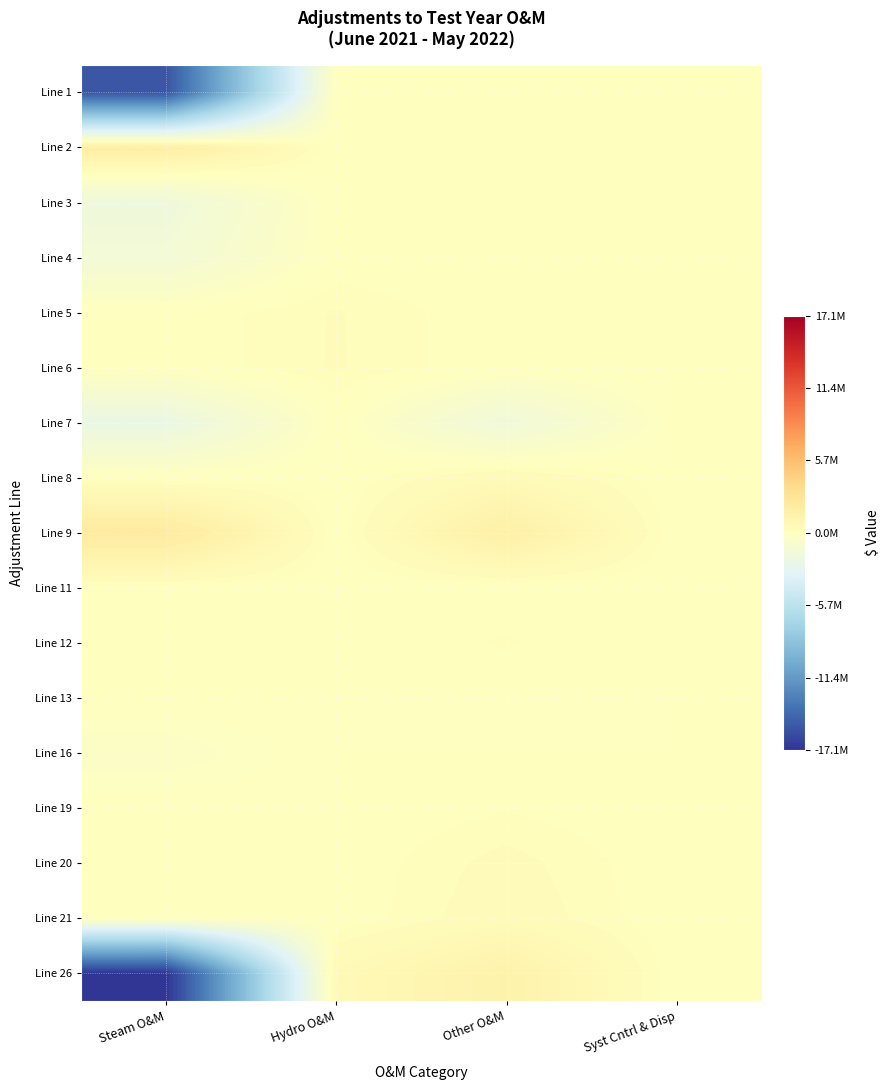

Reading left to right, list all the values displayed in this chart.

Line 1: Steam O&M=-15360708.6	Hydro O&M=0.0	Other O&M=0.0	Syst Cntrl & Disp=0.0
Line 2: Steam O&M=1865821.0	Hydro O&M=0.0	Other O&M=0.0	Syst Cntrl & Disp=0.0
Line 3: Steam O&M=-1779880.0	Hydro O&M=0.0	Other O&M=0.0	Syst Cntrl & Disp=0.0
Line 4: Steam O&M=-1374493.0	Hydro O&M=0.0	Other O&M=0.0	Syst Cntrl & Disp=0.0
Line 5: Steam O&M=0.0	Hydro O&M=282576.0	Other O&M=0.0	Syst Cntrl & Disp=0.0
Line 6: Steam O&M=0.0	Hydro O&M=286681.2	Other O&M=0.0	Syst Cntrl & Disp=0.0
Line 7: Steam O&M=-2270879.4	Hydro O&M=0.0	Other O&M=-1677977.9	Syst Cntrl & Disp=0.0
Line 8: Steam O&M=0.0	Hydro O&M=0.0	Other O&M=531338.9	Syst Cntrl & Disp=0.0
Line 9: Steam O&M=2229041.2	Hydro O&M=0.0	Other O&M=1647063.2	Syst Cntrl & Disp=0.0
Line 11: Steam O&M=0.0	Hydro O&M=0.0	Other O&M=0.8	Syst Cntrl & Disp=0.0
Line 12: Steam O&M=0.0	Hydro O&M=0.0	Other O&M=153051.1	Syst Cntrl & Disp=0.0
Line 13: Steam O&M=0.0	Hydro O&M=0.0	Other O&M=-55397.1	Syst Cntrl & Disp=0.0
Line 16: Steam O&M=-413761.9	Hydro O&M=0.0	Other O&M=0.0	Syst Cntrl & Disp=0.0
Line 19: Steam O&M=0.0	Hydro O&M=0.0	Other O&M=113099.6	Syst Cntrl & Disp=0.0
Line 20: Steam O&M=0.0	Hydro O&M=0.0	Other O&M=345239.3	Syst Cntrl & Disp=0.0
Line 21: Steam O&M=0.0	Hydro O&M=0.0	Other O&M=423660.3	Syst Cntrl & Disp=0.0
Line 26: Steam O&M=-17104860.7	Hydro O&M=569257.2	Other O&M=1357615.0	Syst Cntrl & Disp=0.0